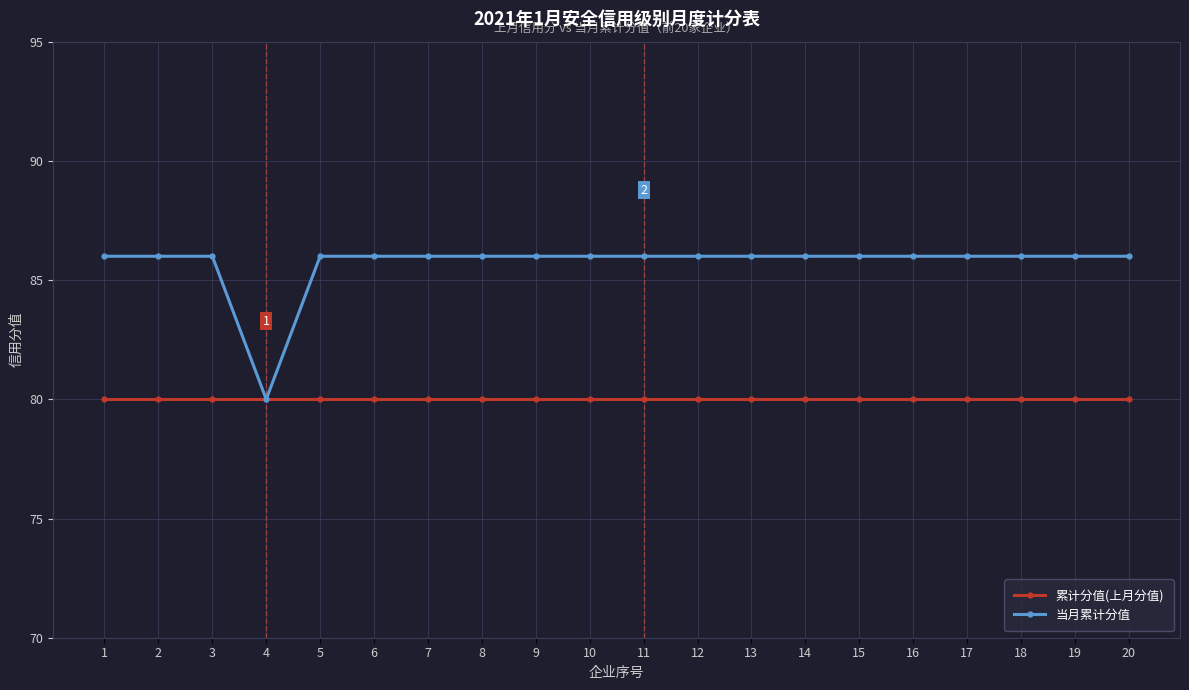

What value does the 当月累计分值 series have at 8?

86